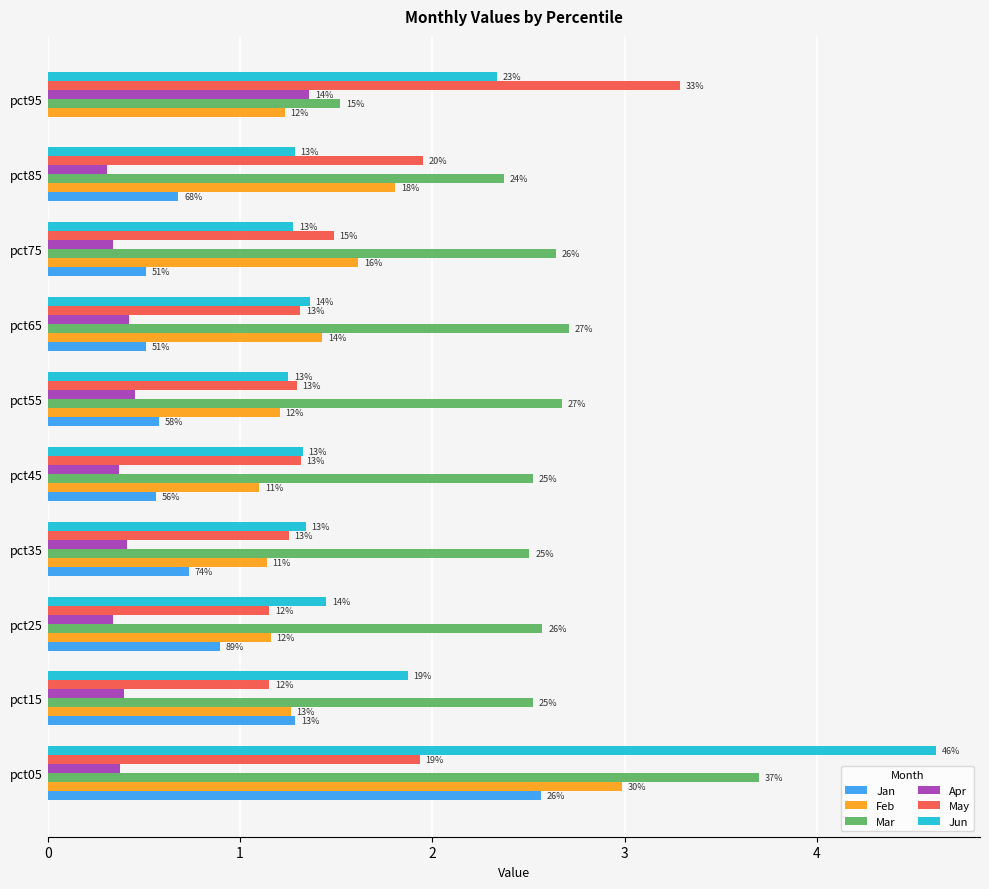

How many bars are there in total?

60